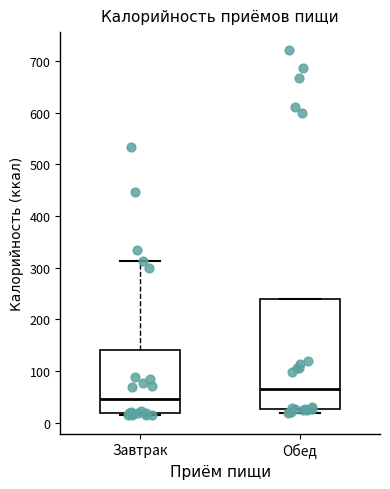

Which box has the highest median line?

Обед